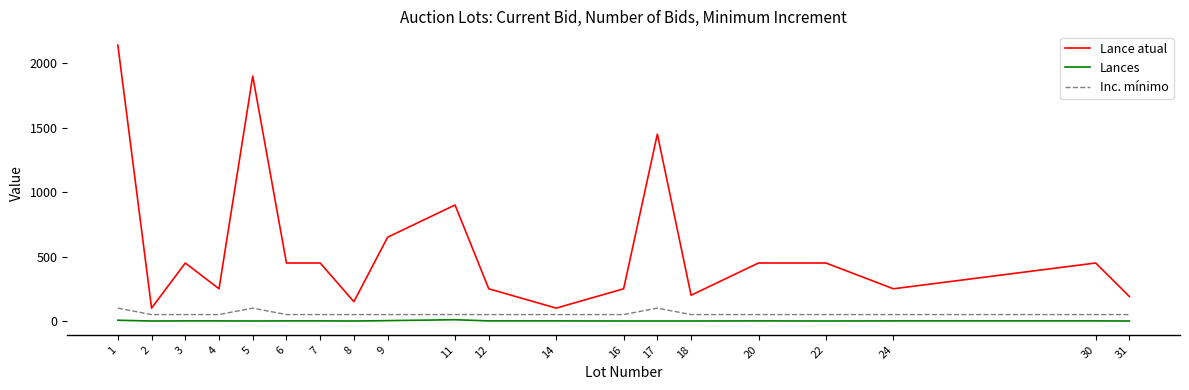

At how many categories does at least one series exceed 1048?

3